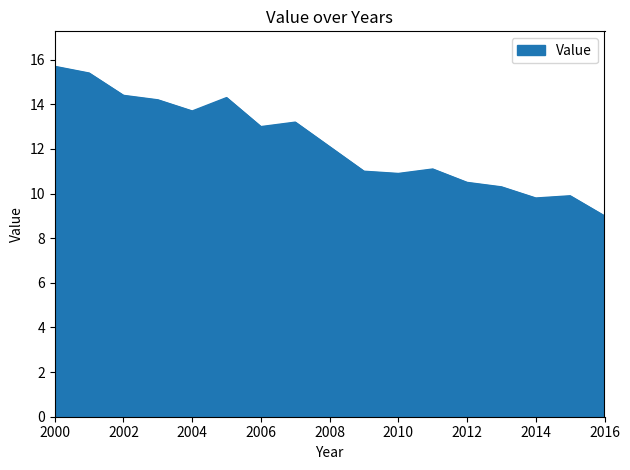

True or false: the data has more than 1 interior local peaks.

True